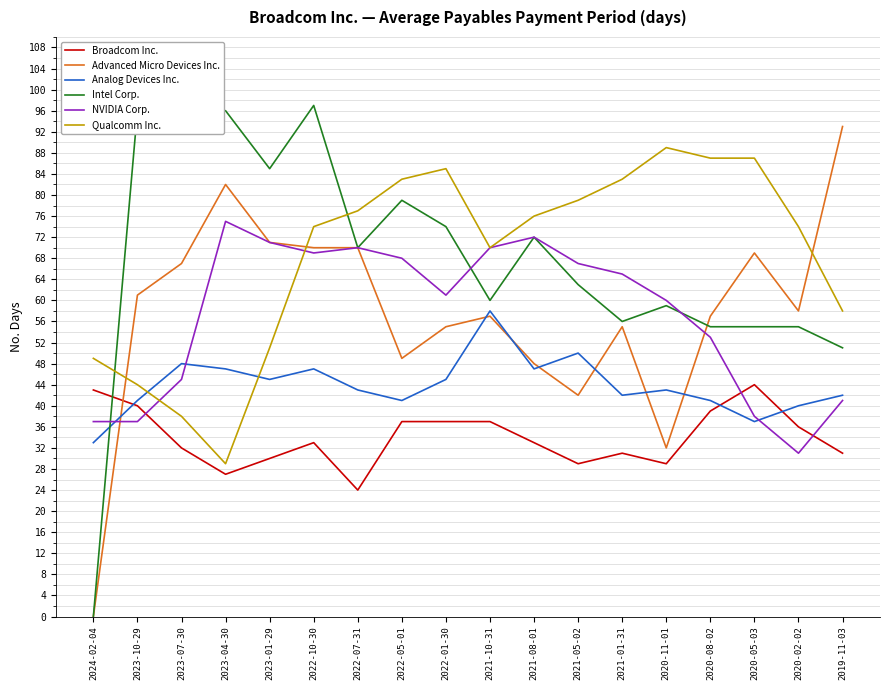

Is the value of Intel Corp. at 2020-05-03 greater than the value of Broadcom Inc. at 2022-10-30?

Yes